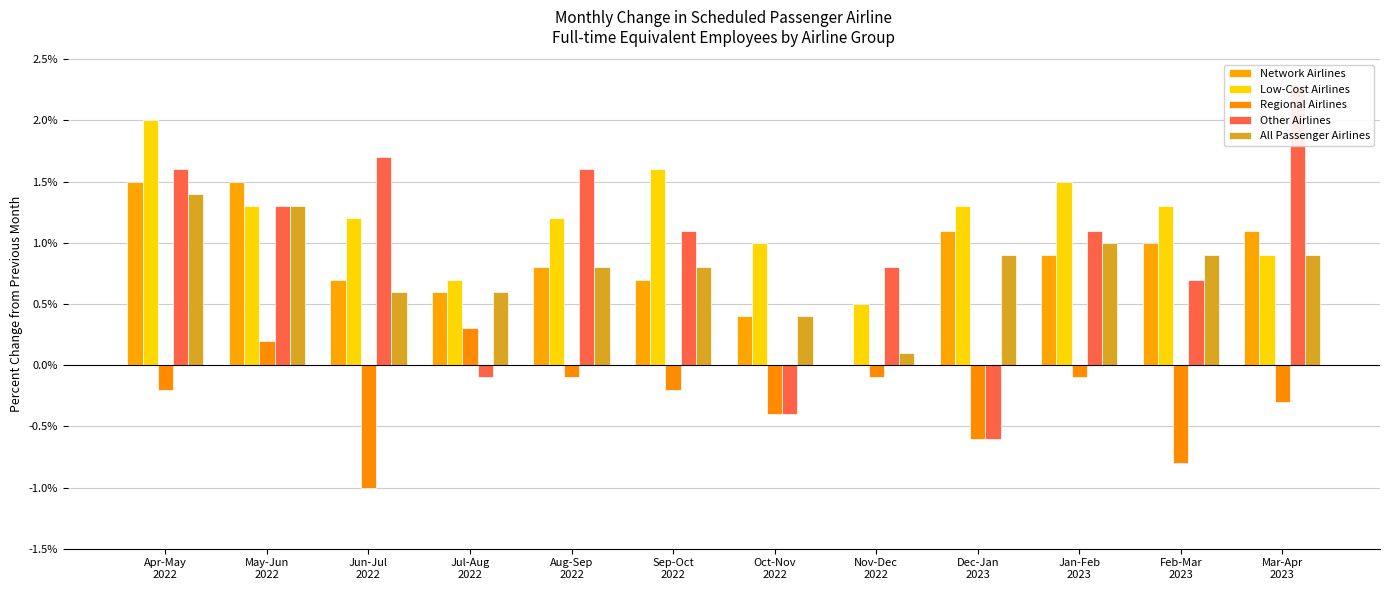

List the labels in order of Regional Airlines value, largest first.

Jul-Aug
2022, May-Jun
2022, Aug-Sep
2022, Nov-Dec
2022, Jan-Feb
2023, Apr-May
2022, Sep-Oct
2022, Mar-Apr
2023, Oct-Nov
2022, Dec-Jan
2023, Feb-Mar
2023, Jun-Jul
2022